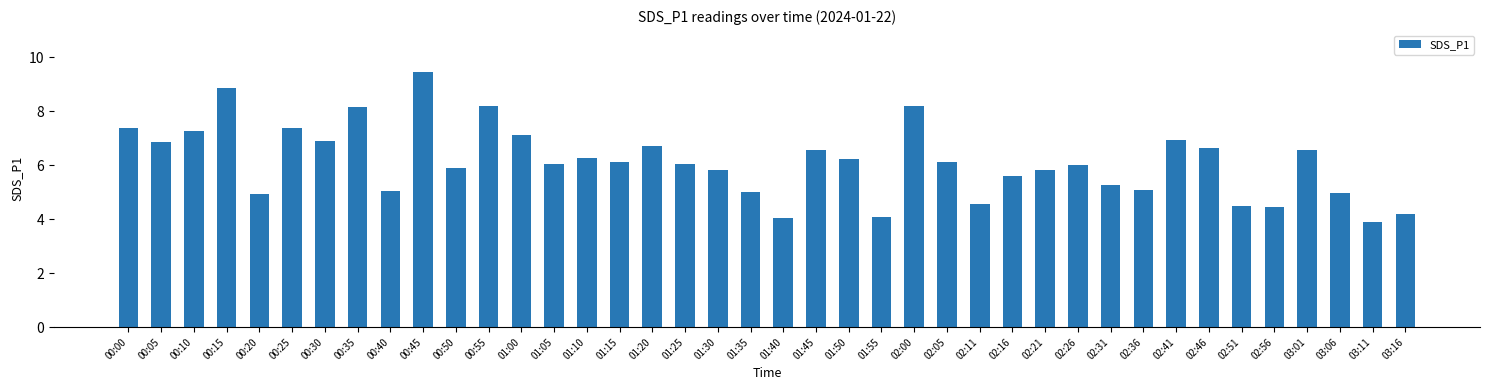

What is the approximate value at 01:30?

5.8